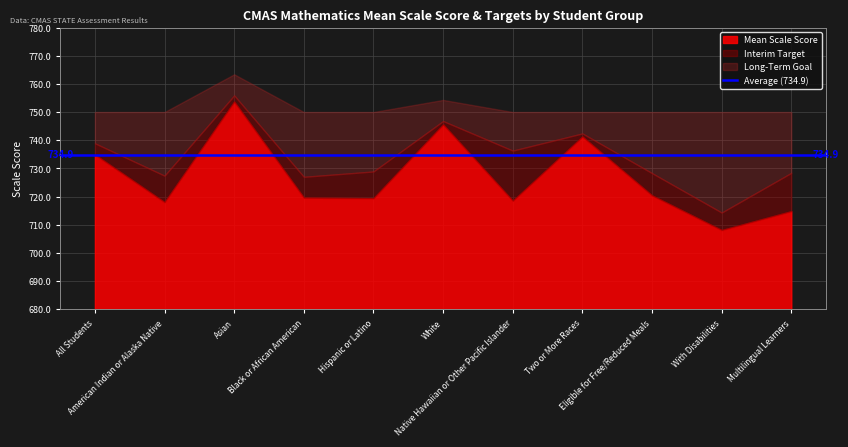

What is the lowest value of the Mean Scale Score series?

28.1